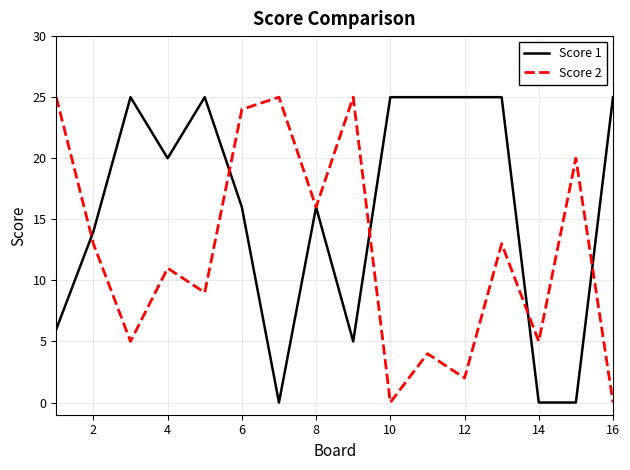

True or false: Score 1 has more than 2 interior local peaks.

True